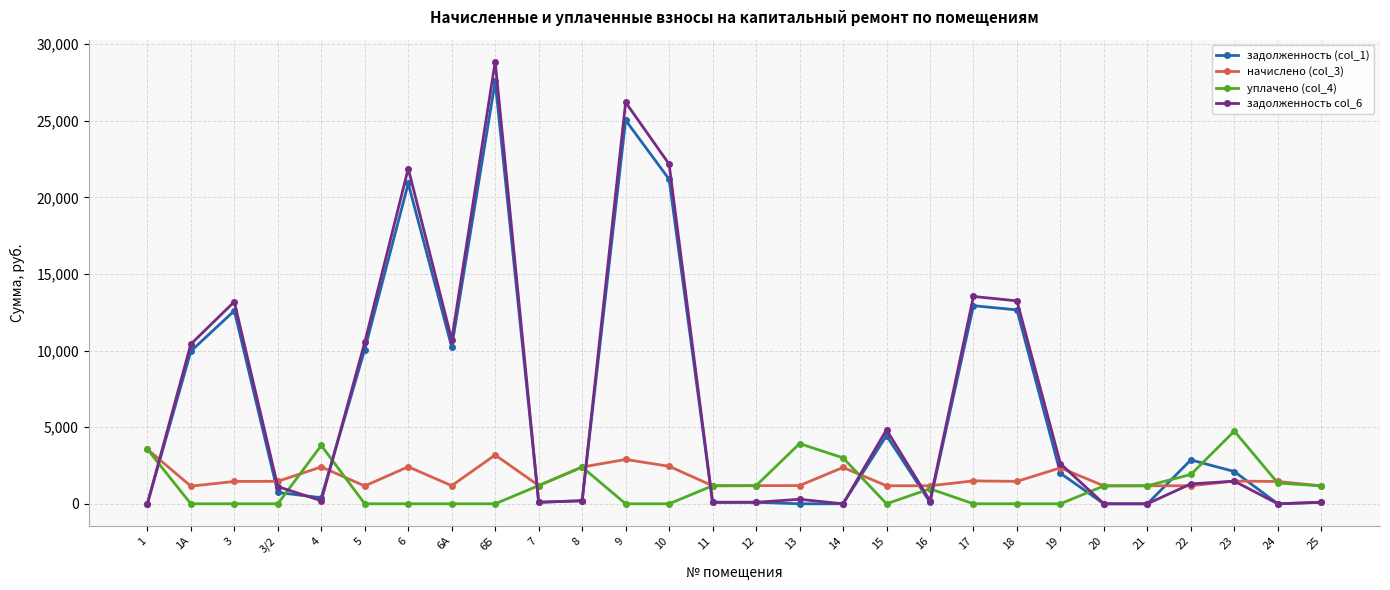

True or false: задолженность col_6 has a value of 294.9 at 13.

True